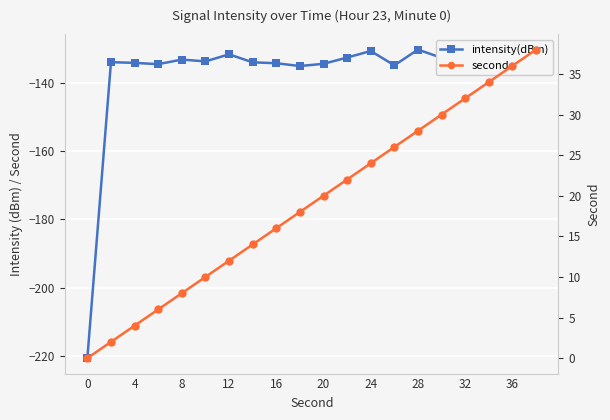

How many lines are shown in the chart?

2